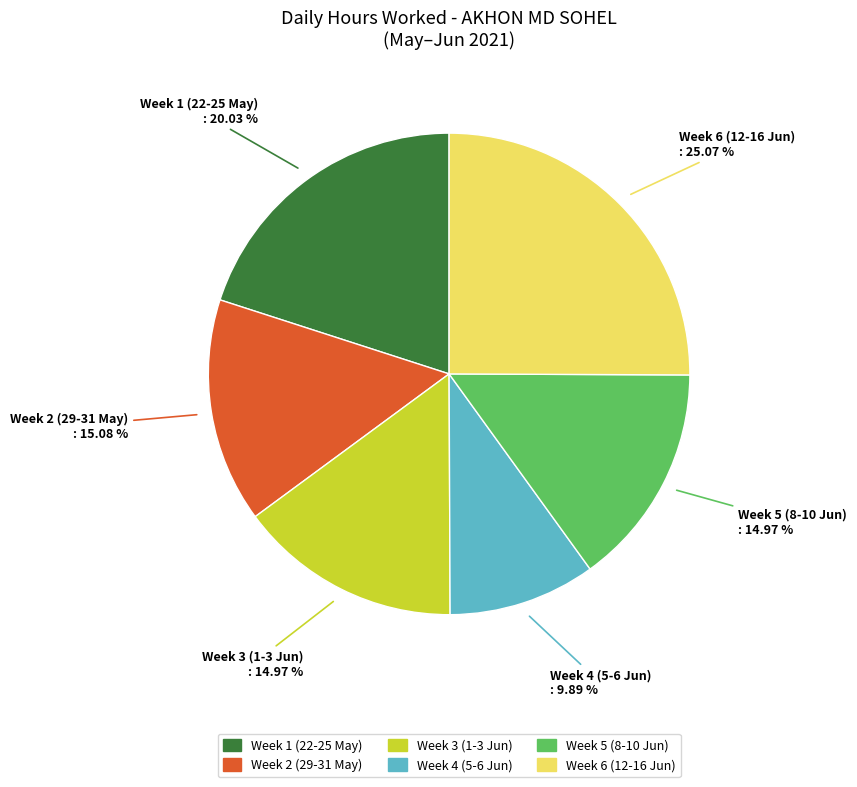

Does any single category account for the majority?

No